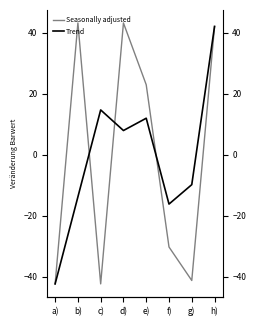

At which label does Seasonally adjusted reach its peak?

b)